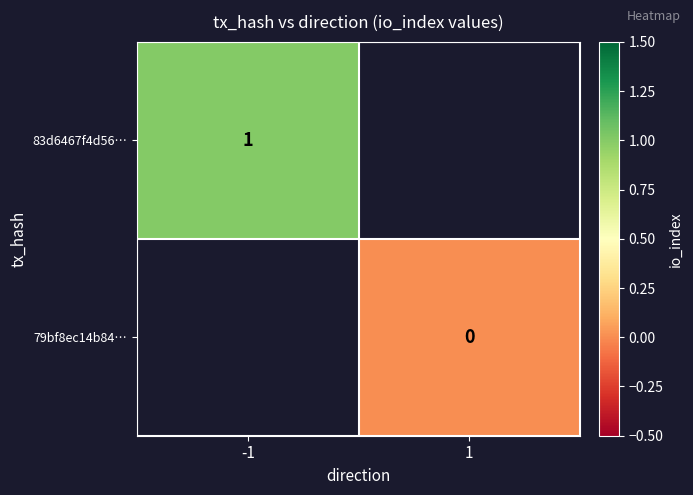

The 83d6467f4d56… series shows 1 at -1. True or false?

True